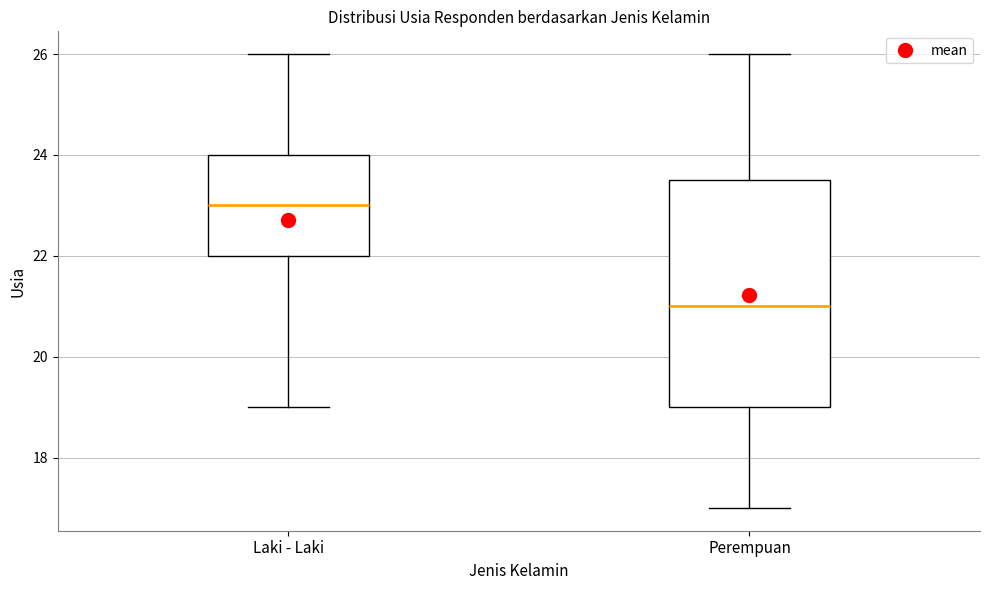

Reading left to right, transcribe this box plot: for each box, give where its median line is, the range the box spans, and where its two whiskers end, as read against the y-axis. The values are not printed on the chart, so give them approximately, as read against the axis.

Laki - Laki: median 23.0, box 22.0 to 24.0, whiskers 19.0 to 26.0
Perempuan: median 21.0, box 19.0 to 23.6, whiskers 17.0 to 26.0